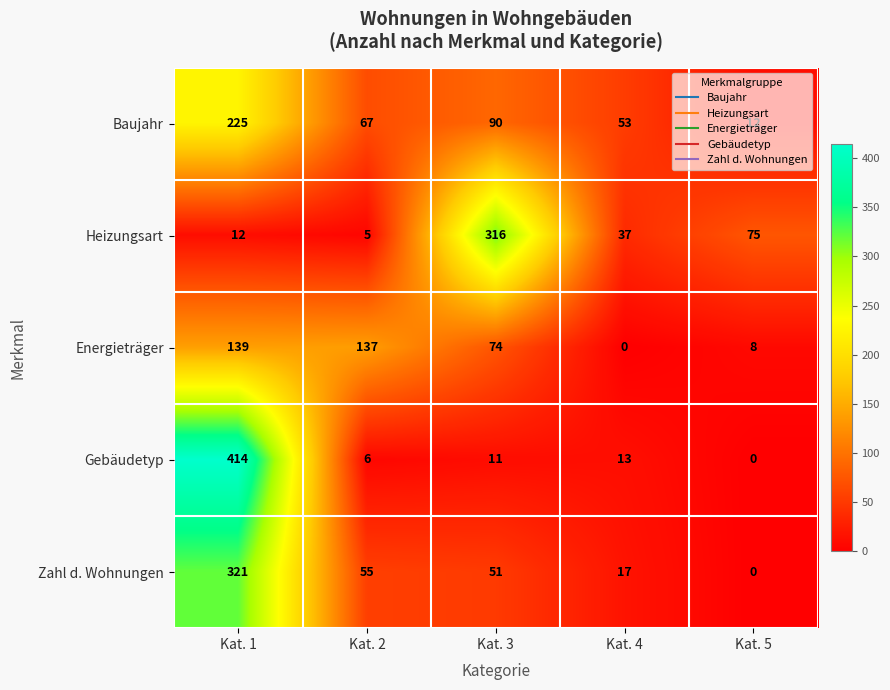

What is the difference between the highest and lowest values at Kat. 4?

53